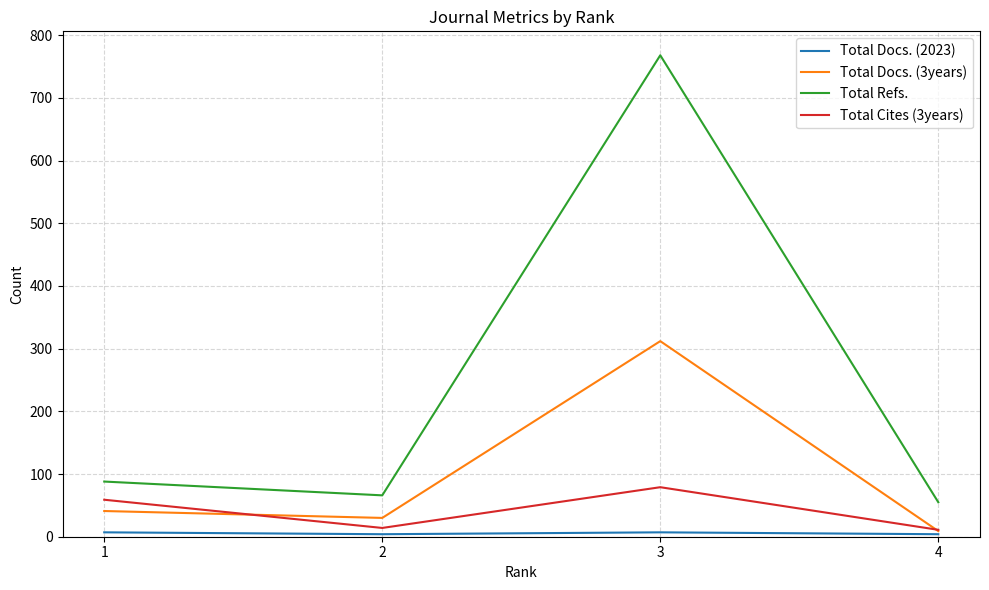

Rank the categories by Total Refs. value from highest to lowest.

3, 1, 2, 4